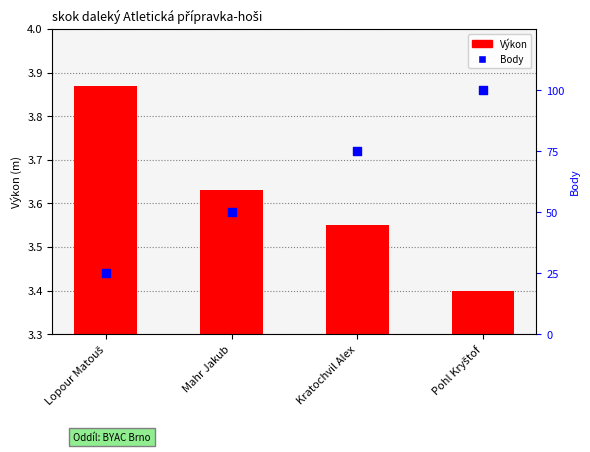

What are all the series names shown in the legend?

Výkon, Body